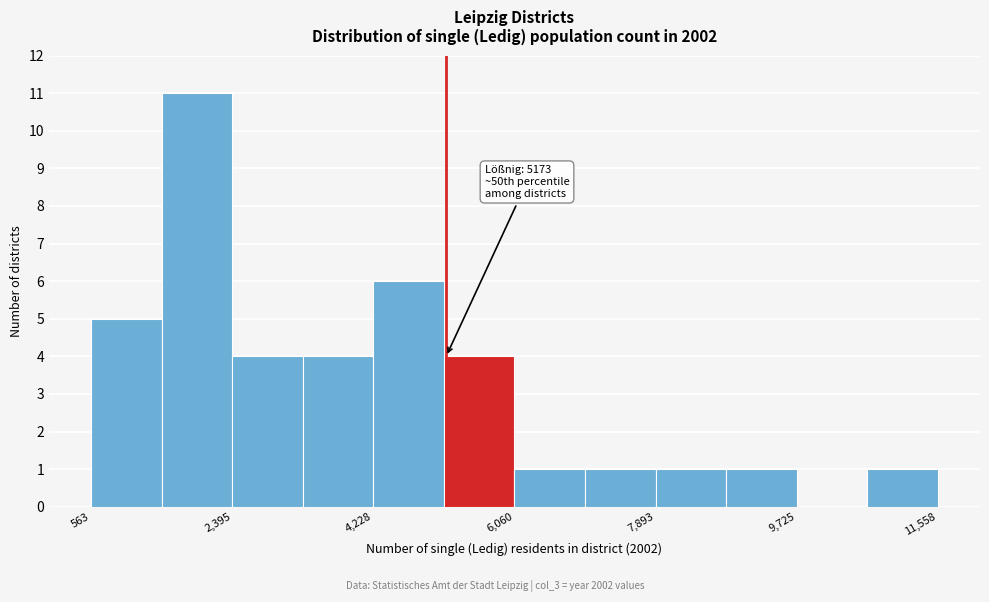

Over which range of the x-axis is the bar tallest?

1400 to 2400